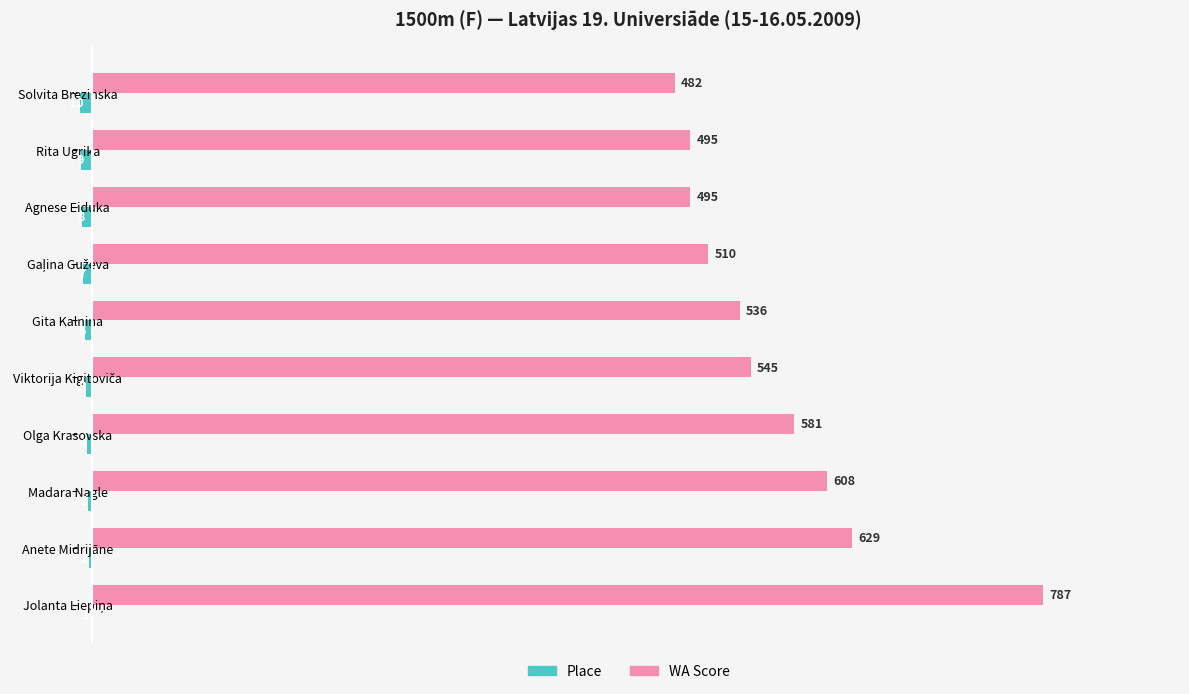

What is the maximum value shown in the chart?

787